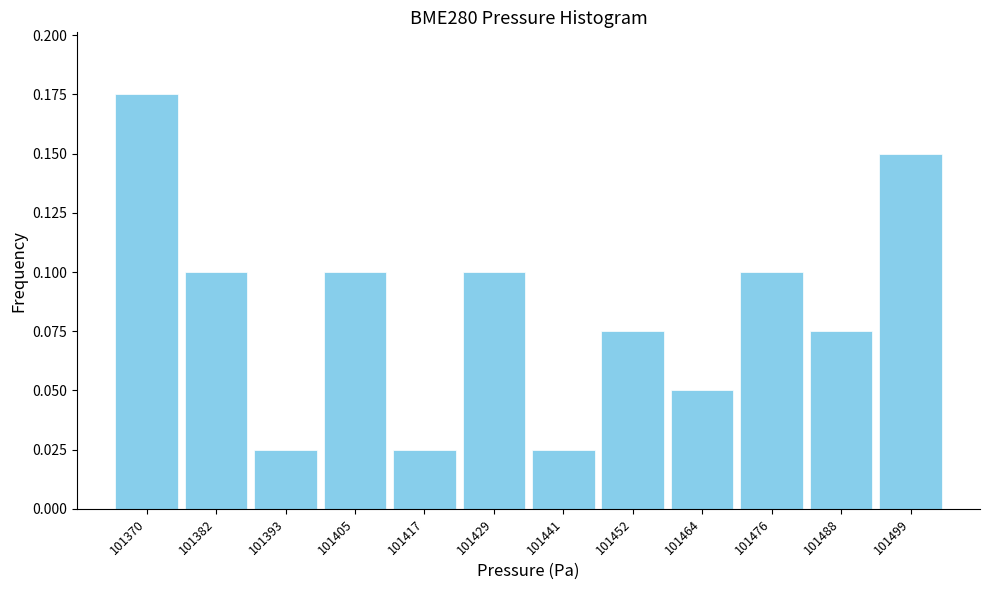

Reading left to right, list every bar in this chart as the range it spans on the x-axis followed by its height. Neither the bar edges nor the heights are printed on the chart, so give them approximately, as read against the axes.

101364 to 101376: 0.175
101376 to 101388: 0.100
101388 to 101400: 0.025
101400 to 101412: 0.100
101412 to 101422: 0.025
101422 to 101434: 0.100
101434 to 101446: 0.025
101446 to 101458: 0.075
101458 to 101470: 0.050
101470 to 101482: 0.100
101482 to 101494: 0.075
101494 to 101506: 0.150